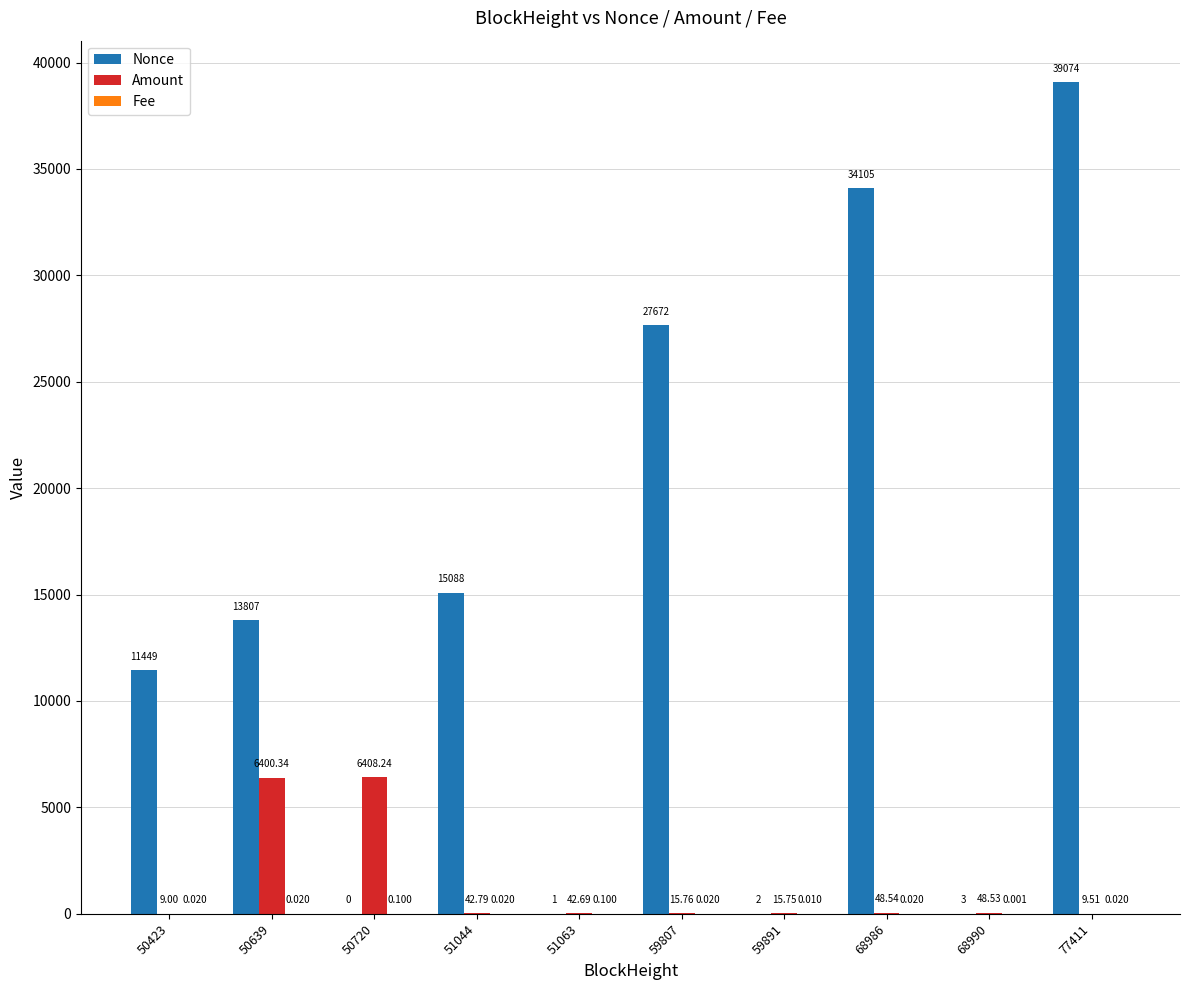

Which series has the largest total across all categories?

Nonce